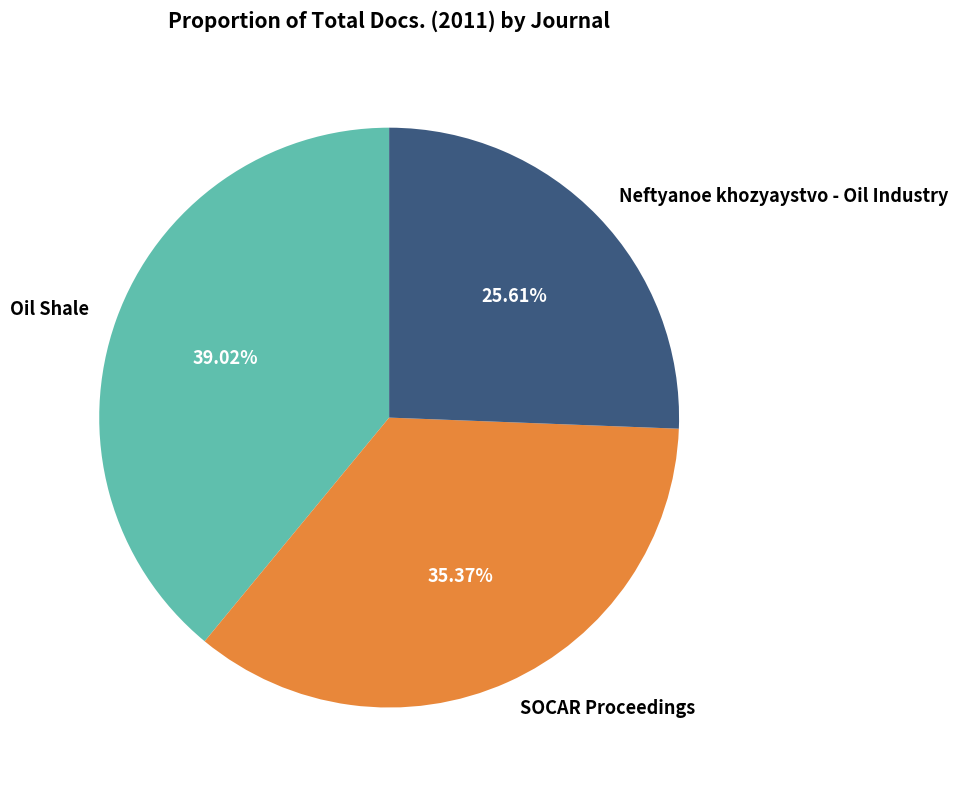

To the nearest percent, what portion does SOCAR Proceedings represent?

35%